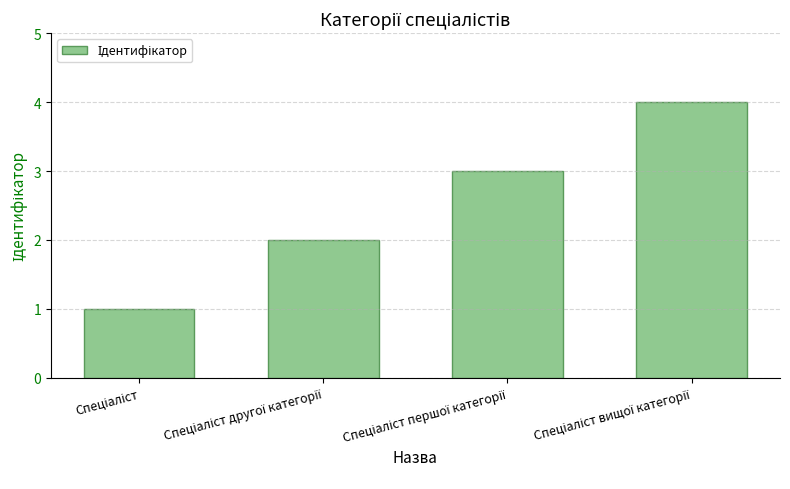

What is the smallest value displayed?

1